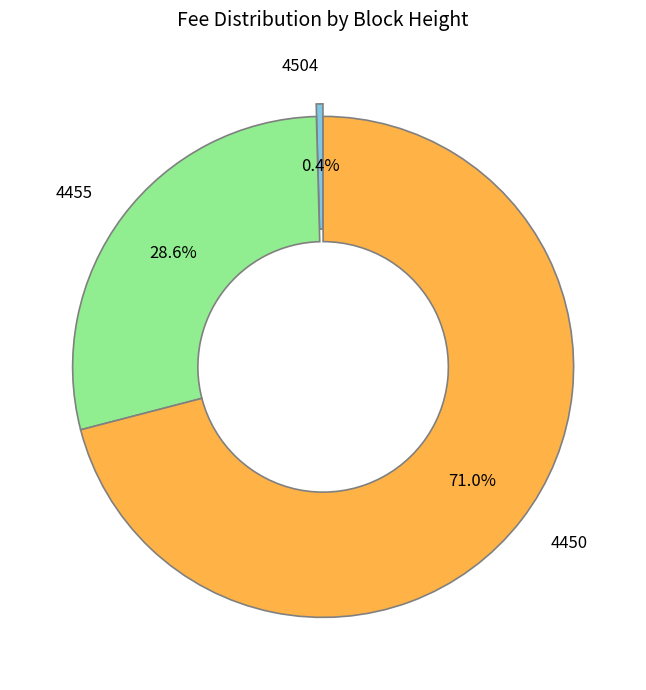

Does 4504 account for over 50% of the chart?

No